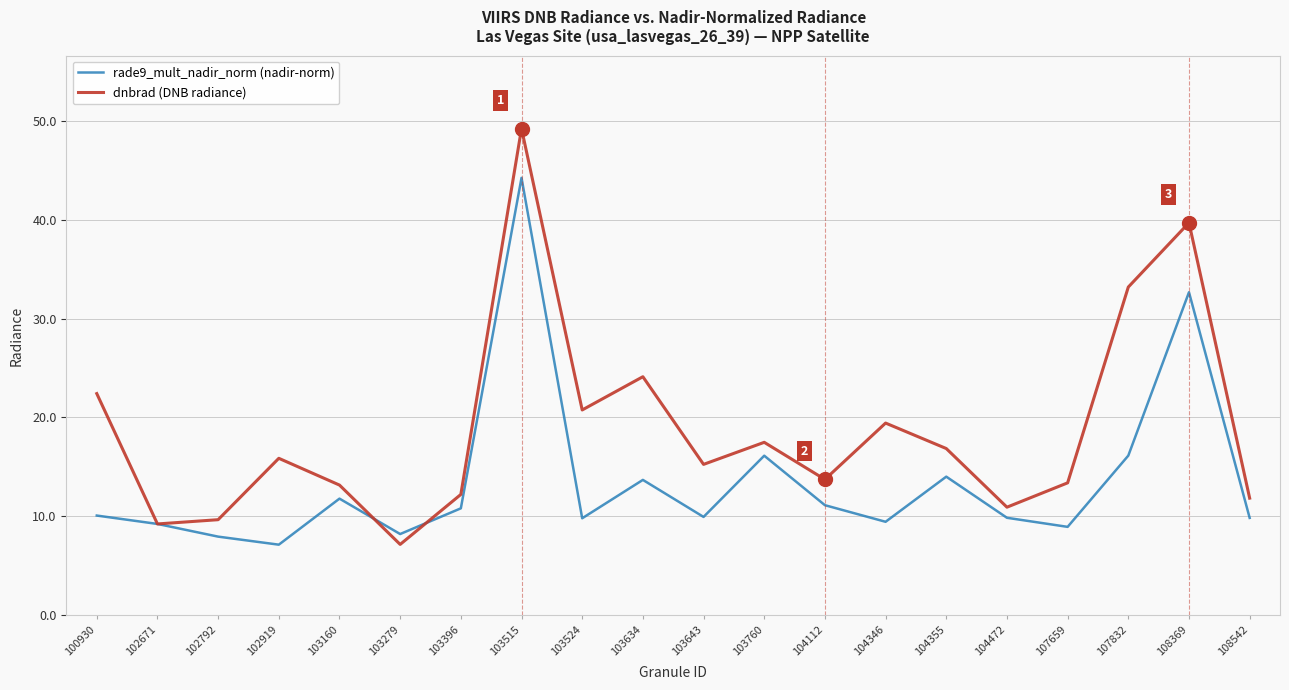

What is the sum of all rade9_mult_nadir_norm (nadir-norm) values?

271.1